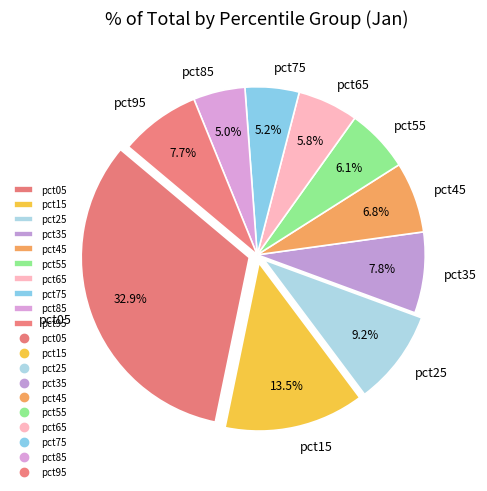

Does pct85 represent more than half of the total?

No